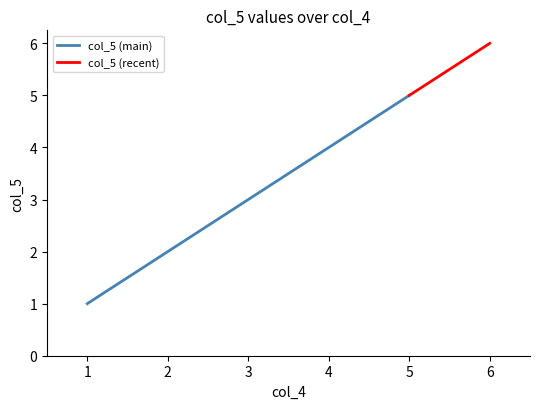

Reading left to right, transcribe all the data shown in this chart.

1	2	3	4	5	6